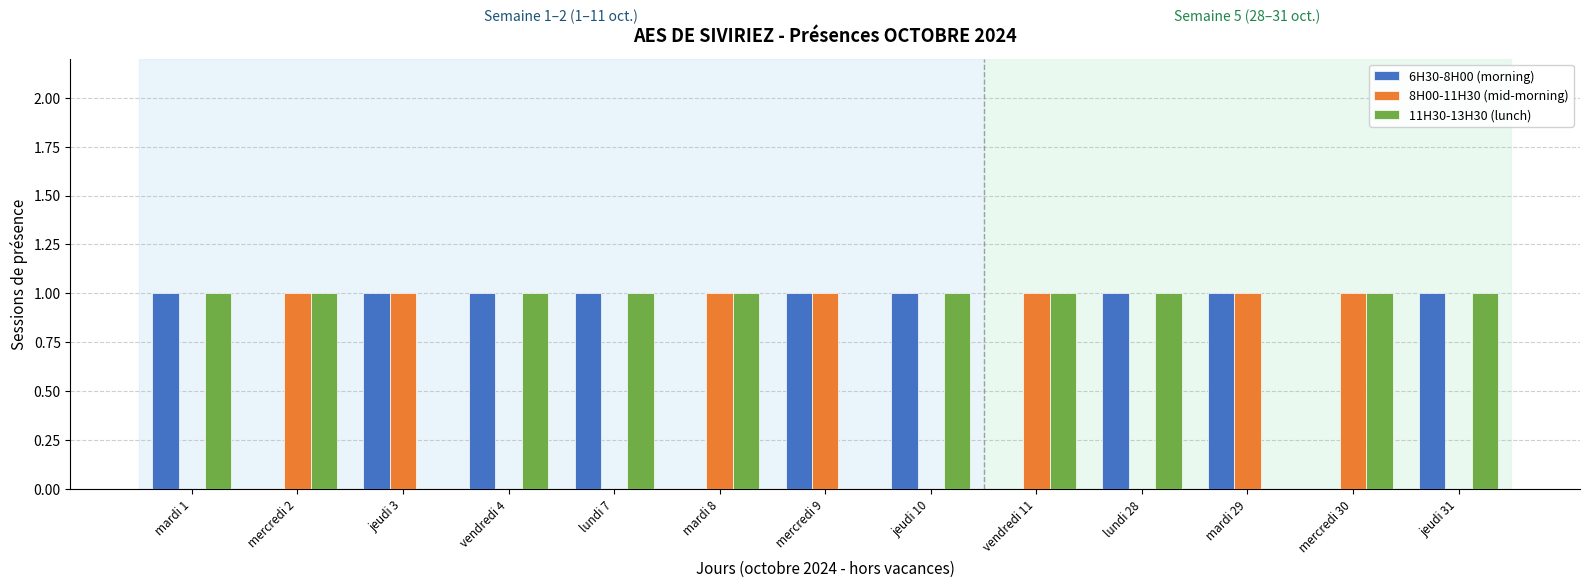

Is the value of 8H00-11H30 (mid-morning) at mercredi 2 greater than the value of 6H30-8H00 (morning) at mardi 8?

Yes